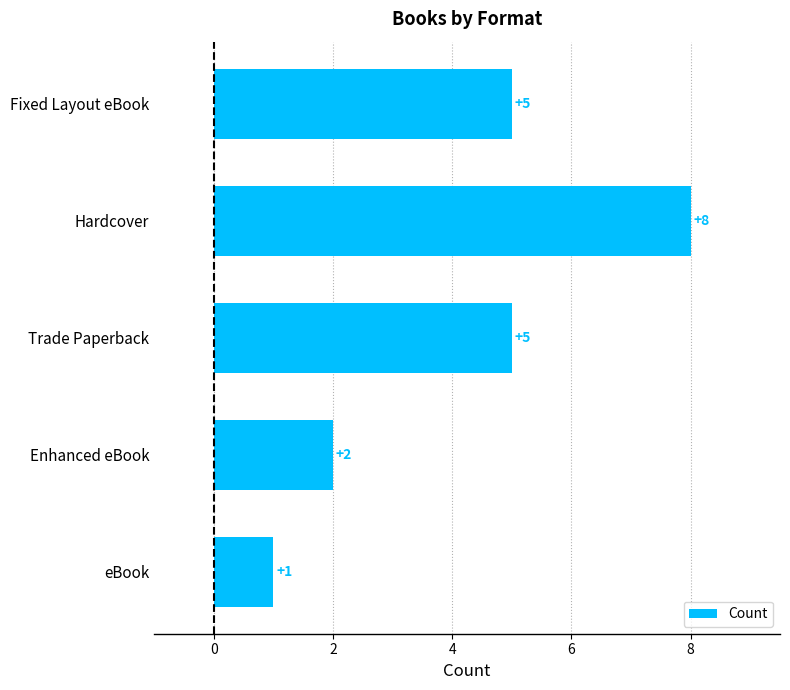

The value at Fixed Layout eBook is 5. True or false?

True